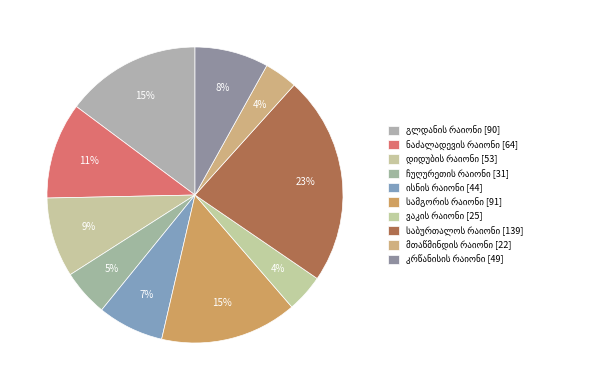

Is it true that ვაკის რაიონი is 1% of the pie?

False